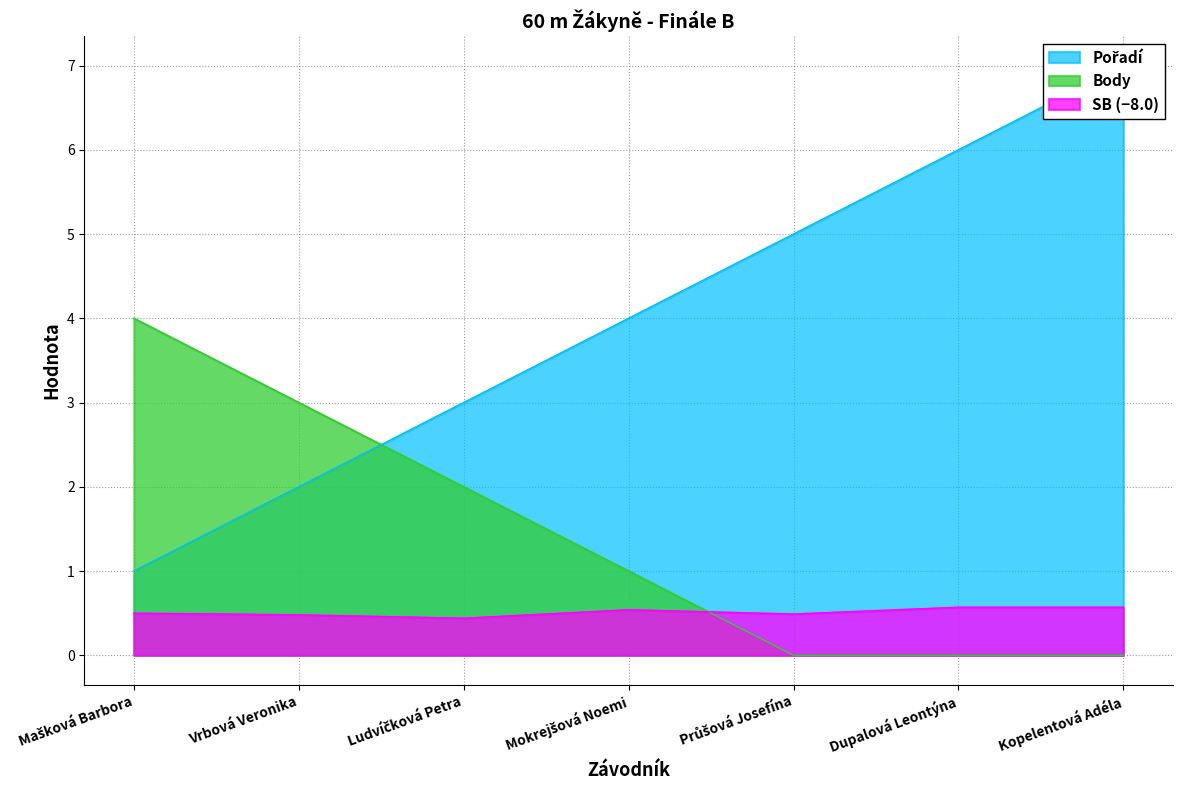

Reading left to right, transcribe all the data shown in this chart.

Pořadí: Mašková Barbora=1.0	Vrbová Veronika=2.0	Ludvíčková Petra=3.0	Mokrejšová Noemi=4.0	Průšová Josefína=5.0	Dupalová Leontýna=6.0	Kopelentová Adéla=7.0
Body: Mašková Barbora=4.0	Vrbová Veronika=3.0	Ludvíčková Petra=2.0	Mokrejšová Noemi=1.0	Průšová Josefína=0.0	Dupalová Leontýna=0.0	Kopelentová Adéla=0.0
SB: Mašková Barbora=0.5	Vrbová Veronika=0.5	Ludvíčková Petra=0.4	Mokrejšová Noemi=0.5	Průšová Josefína=0.5	Dupalová Leontýna=0.6	Kopelentová Adéla=0.6